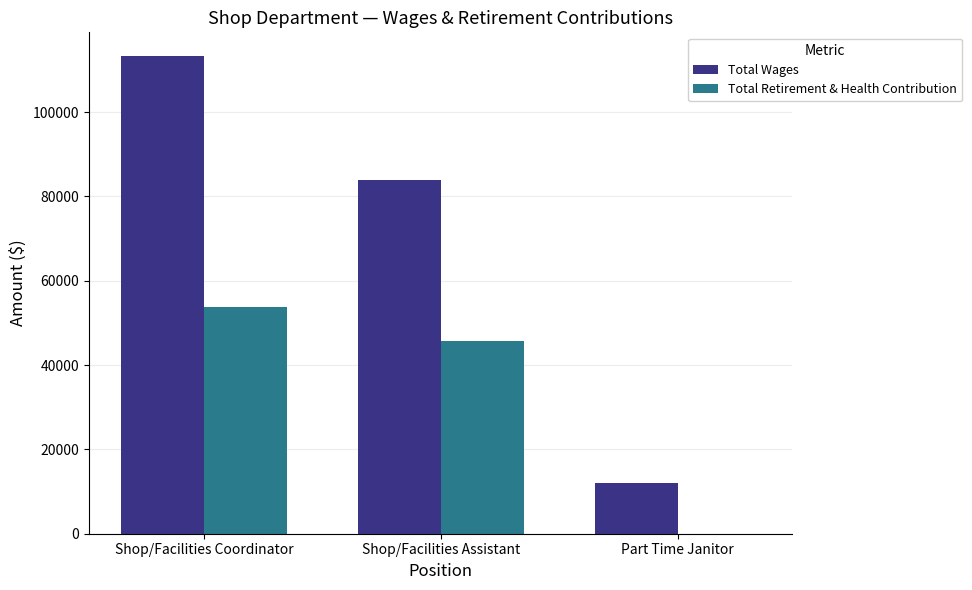

Reading right to left, transcribe all the data shown in this chart.

Total Wages: Part Time Janitor=11916	Shop/Facilities Assistant=83999	Shop/Facilities Coordinator=113242
Total Retirement & Health Contribution: Part Time Janitor=0	Shop/Facilities Assistant=45623	Shop/Facilities Coordinator=53677